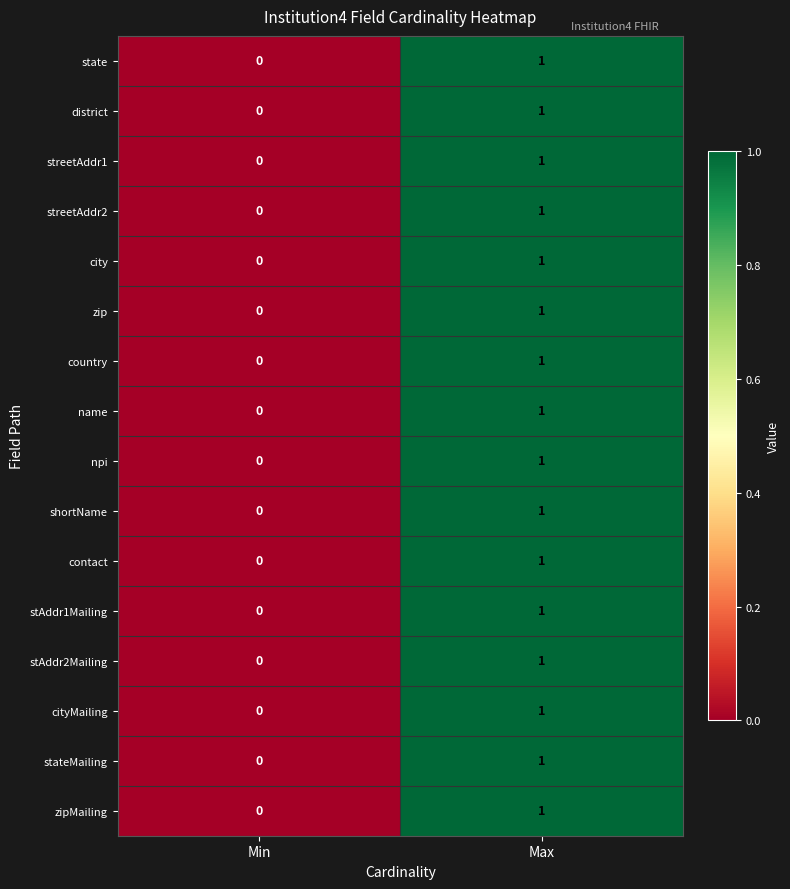

List the labels in order of country value, smallest first.

Min, Max